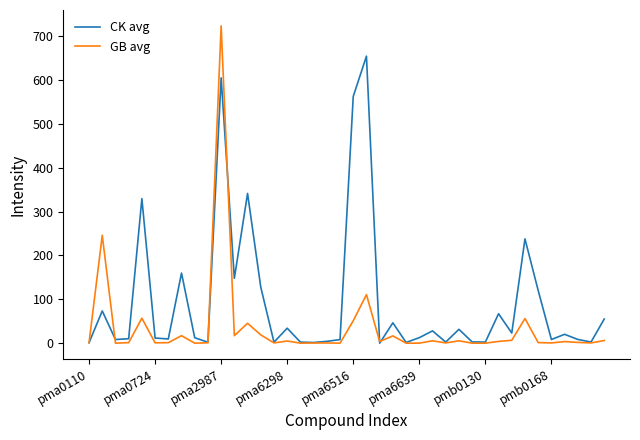

Rank the series by their average value, from highest to lowest.

CK avg, GB avg